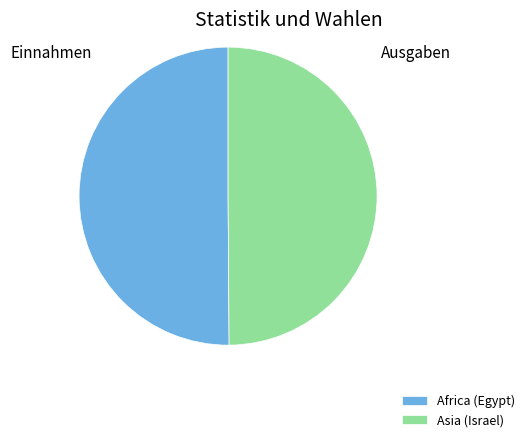

Count the number of slices in the pie.

2